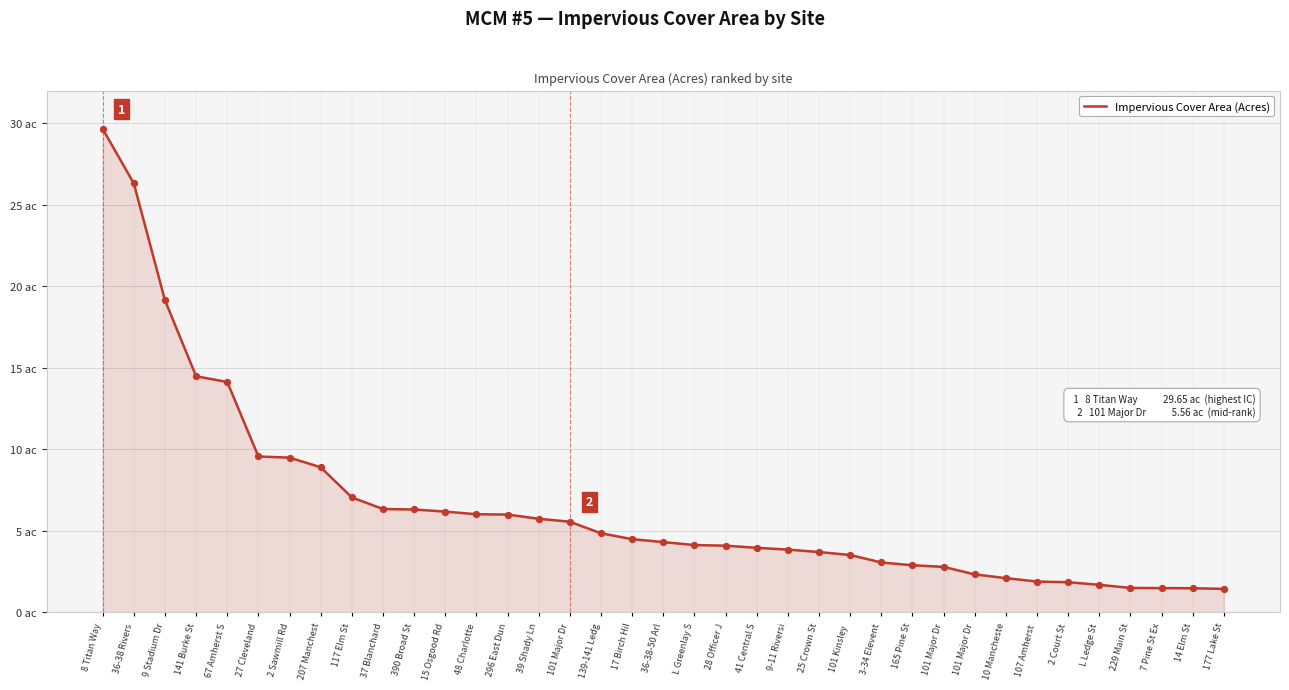

Approximately how many times larger is the value at 2 Court St compared to 2 Sawmill Rd?

0.2